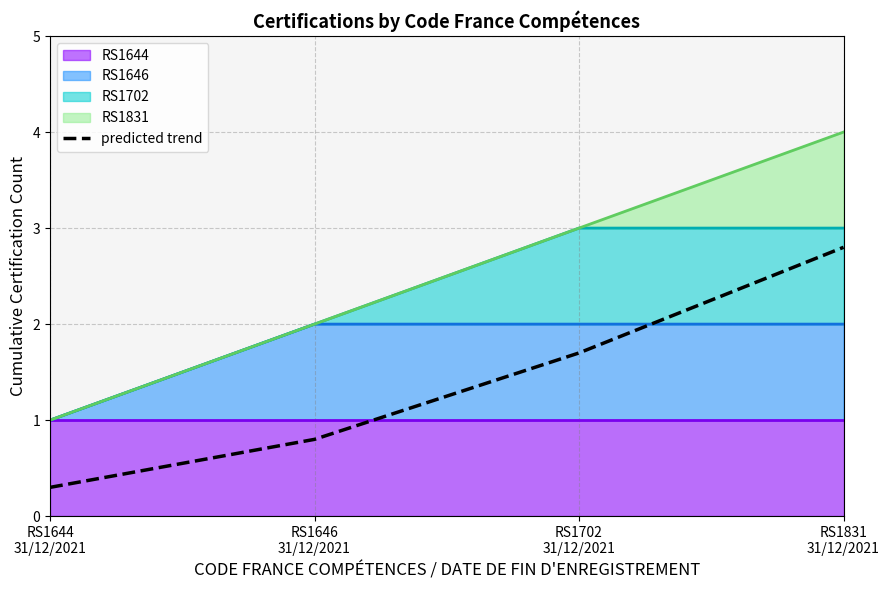

At which label does the data first exceed 1?

RS1702
31/12/2021